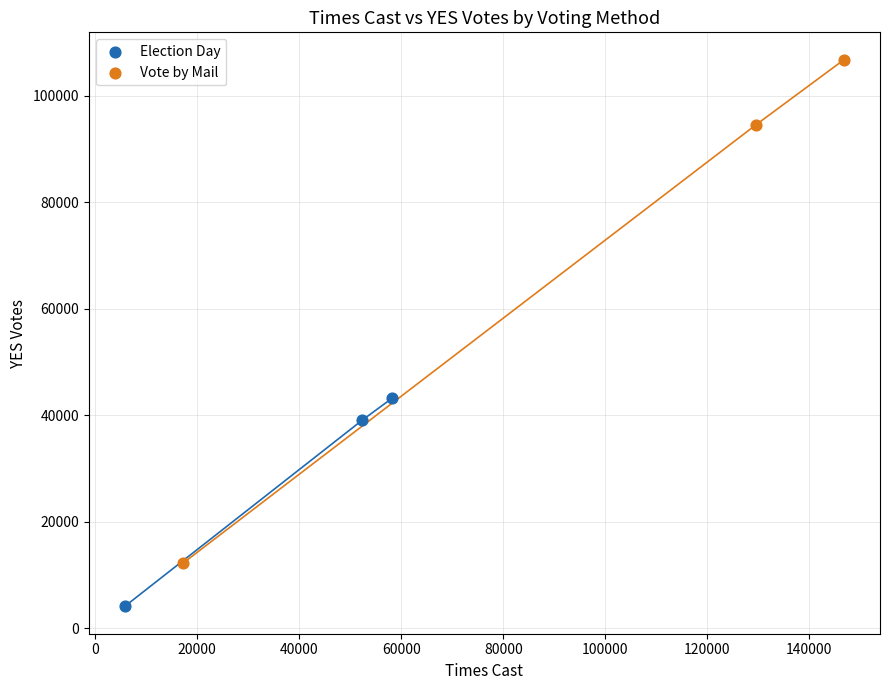

What are all the series names shown in the legend?

Election Day, Vote by Mail